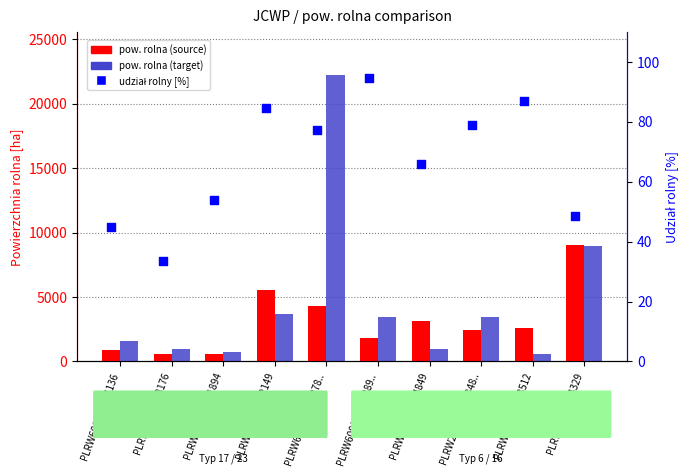

Which series contains the highest Y value?

pow. rolna (target)